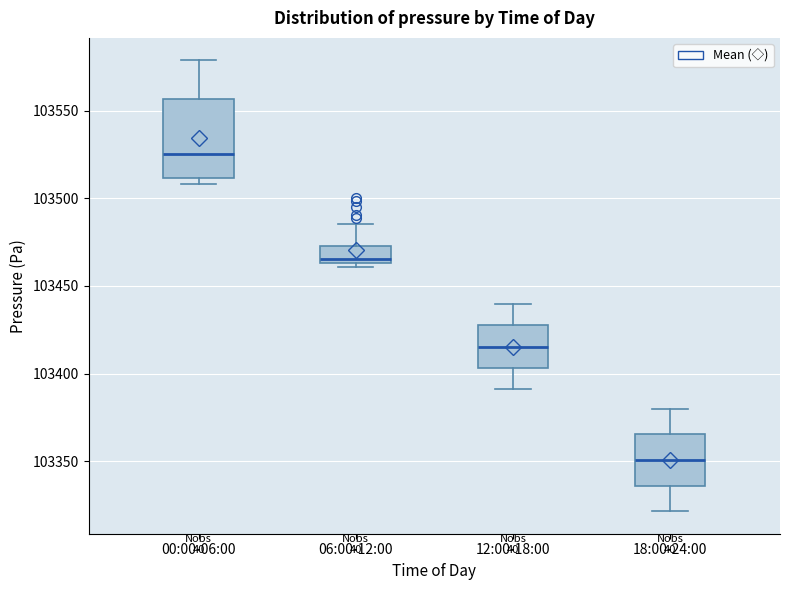

Comparing the boxes themselves (not the whiskers), which one is the tallest?

00:00-06:00